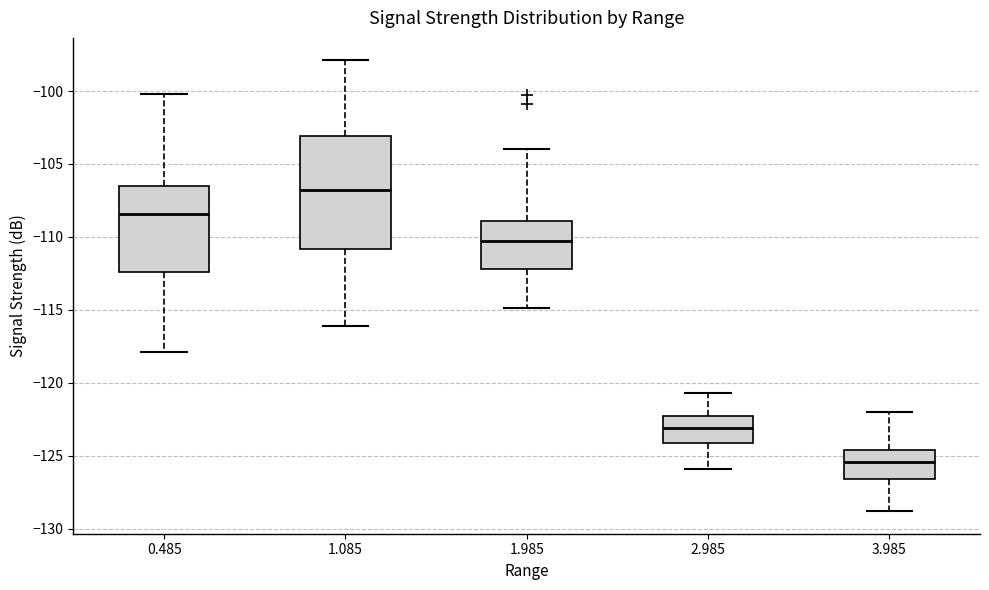

Reading left to right, read every box against the y-axis: the position of its median line, the range the box covers, and the ends of its whiskers. The values are not printed on the chart, so give them approximately, as read against the axis.

0.485: median -108.5, box -112.5 to -106.5, whiskers -118.0 to -100.0
1.085: median -107.0, box -111.0 to -103.0, whiskers -116.0 to -98.0
1.985: median -110.5, box -112.0 to -109.0, whiskers -115.0 to -104.0
2.985: median -123.0, box -124.0 to -122.5, whiskers -126.0 to -120.5
3.985: median -125.5, box -126.5 to -124.5, whiskers -129.0 to -122.0